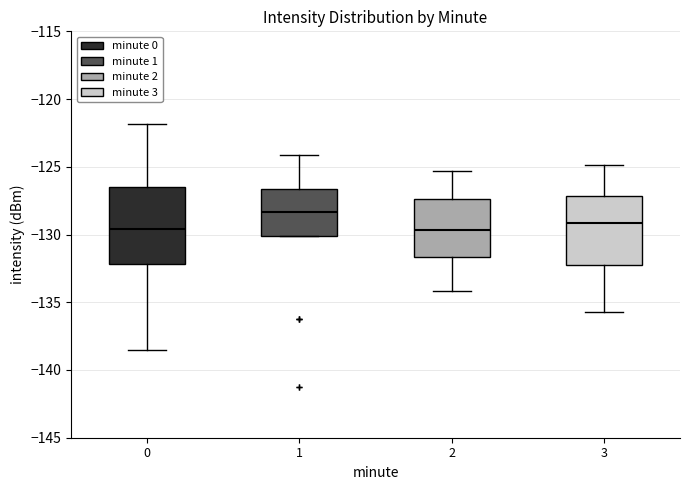

Which box is the tallest, from its lower edge to its upper edge?

0